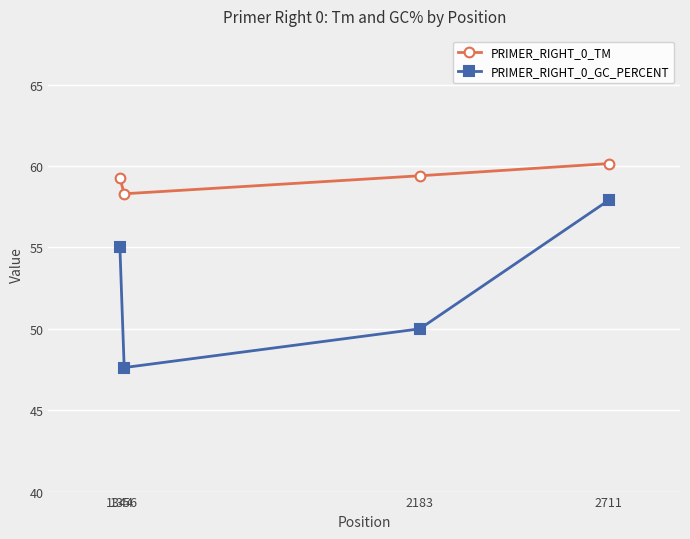

Which series has the widest spread of values?

PRIMER_RIGHT_0_GC_PERCENT